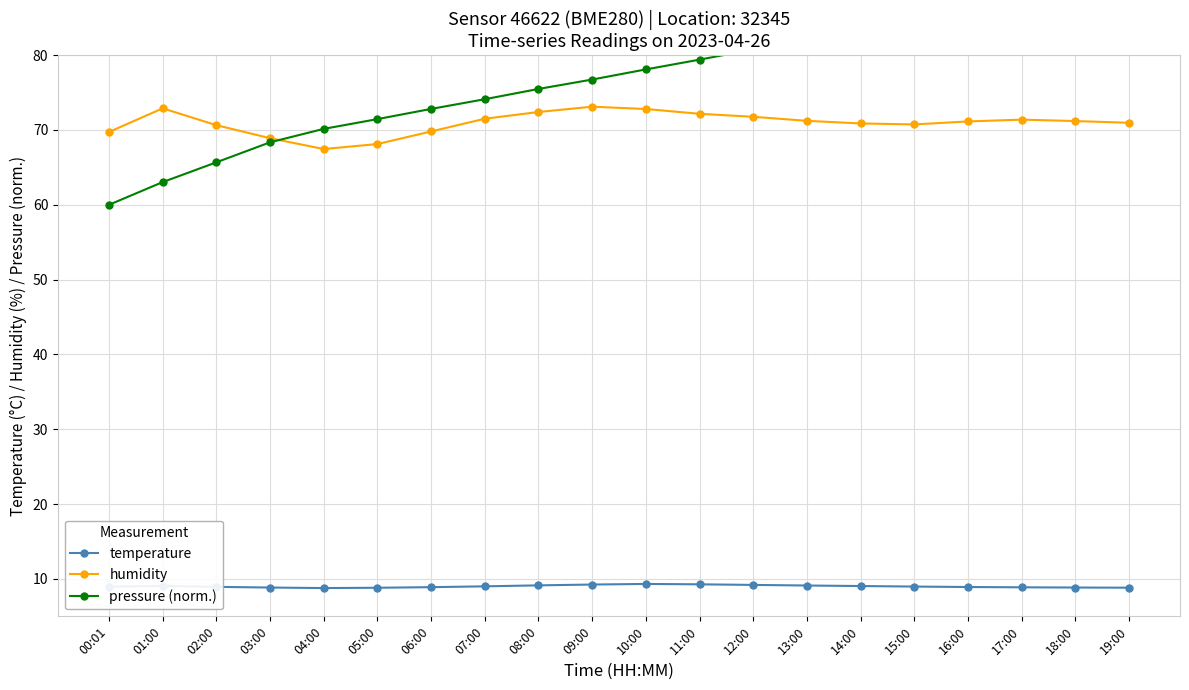

At which category does the chart reach its minimum across all series?

04:00